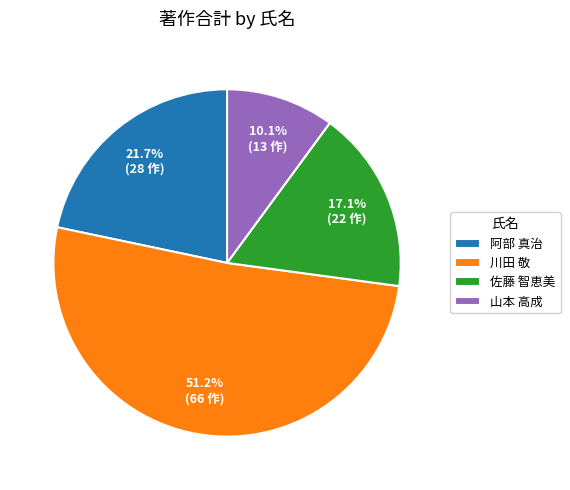

What is the smallest slice in the pie chart?

山本 高成